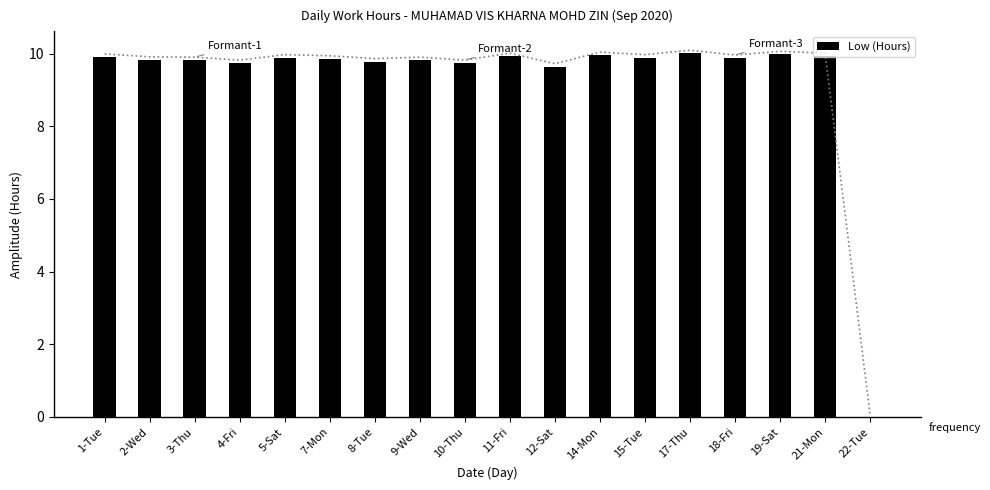

What is the change in value from 10-Thu to 19-Sat?

+0.2